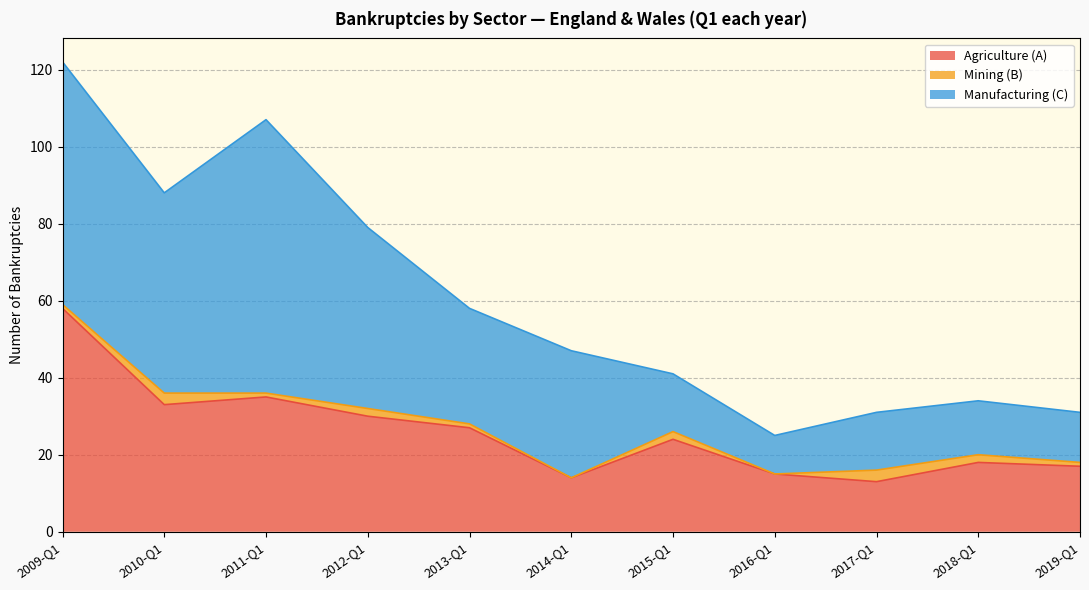

What is the difference between the maximum and minimum values in the Manufacturing (C) series?

61